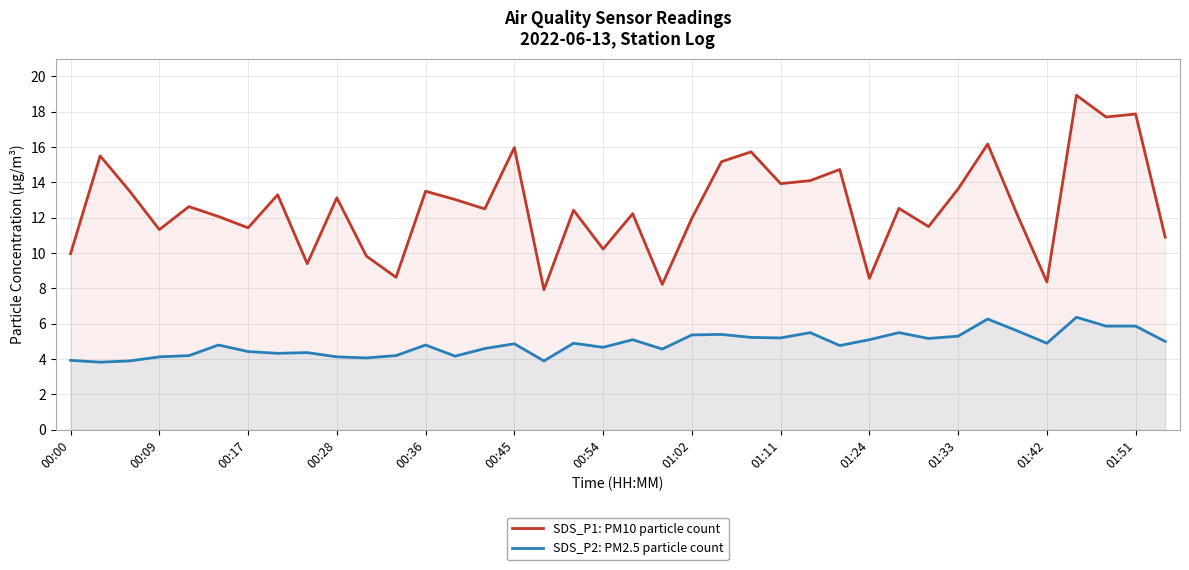

Between 31 and 37, which series saw the biggest shift?

SDS_P1: PM10 particle count